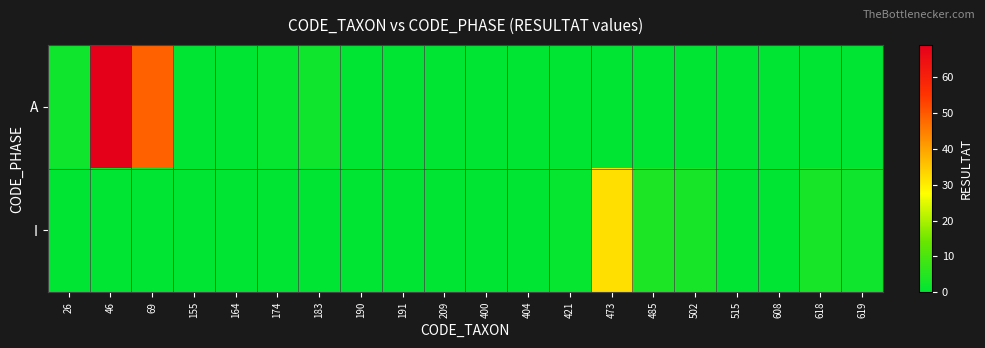

At which category is the sum across all series the highest?

46